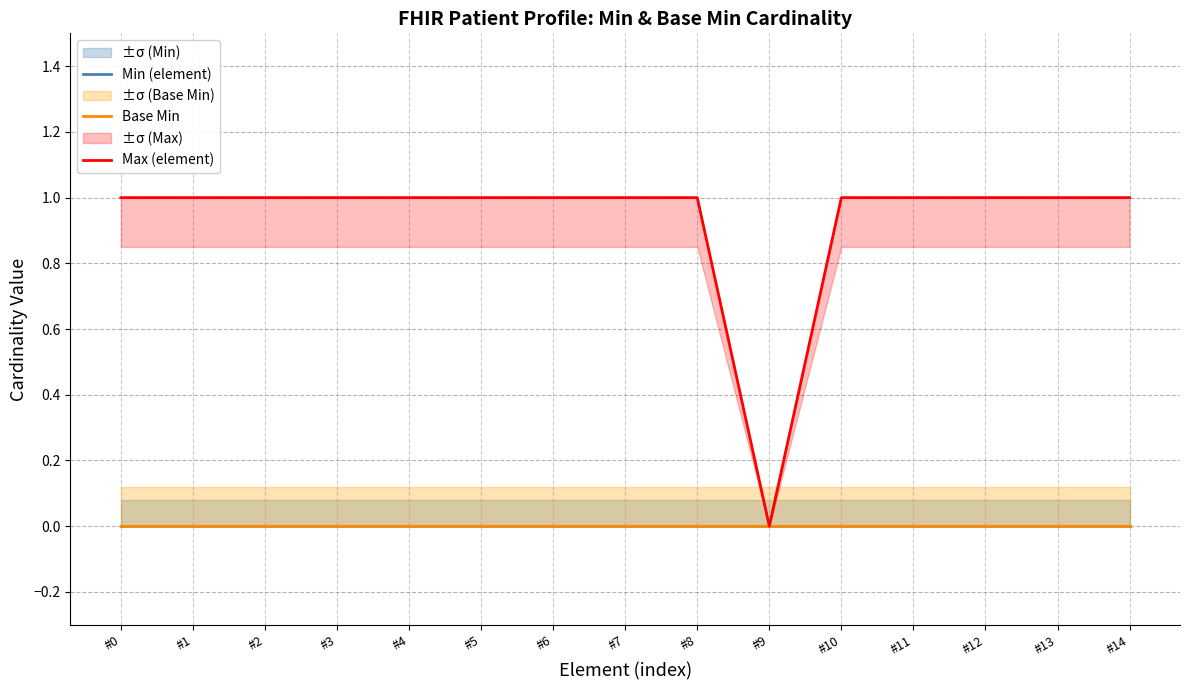

At #1, list the series in order from smallest to largest.

Min (element), Base Min, Max (element)